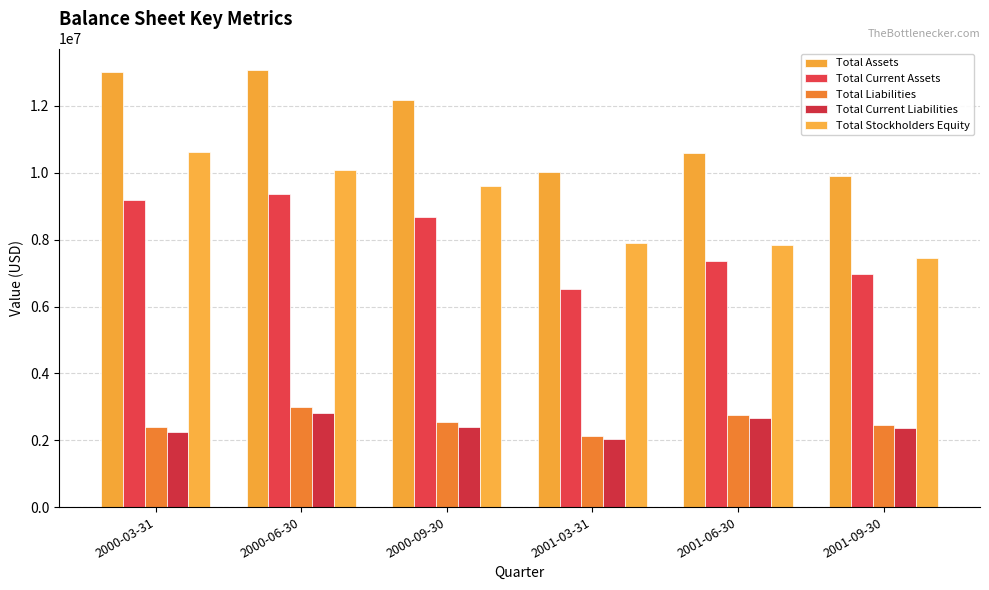

Reading left to right, transcribe all the data shown in this chart.

Total Assets: 13017214	13066625	12173513	10031444	10588286	9909651
Total Current Assets: 9188501	9373467	8687372	6521544	7356695	6974876
Total Liabilities: 2404255	2986745	2557707	2138641	2760783	2468785
Total Current Liabilities: 2236735	2819225	2390187	2029209	2651351	2359353
Total Stockholders Equity: 10612959	10079880	9615806	7892803	7827503	7440866